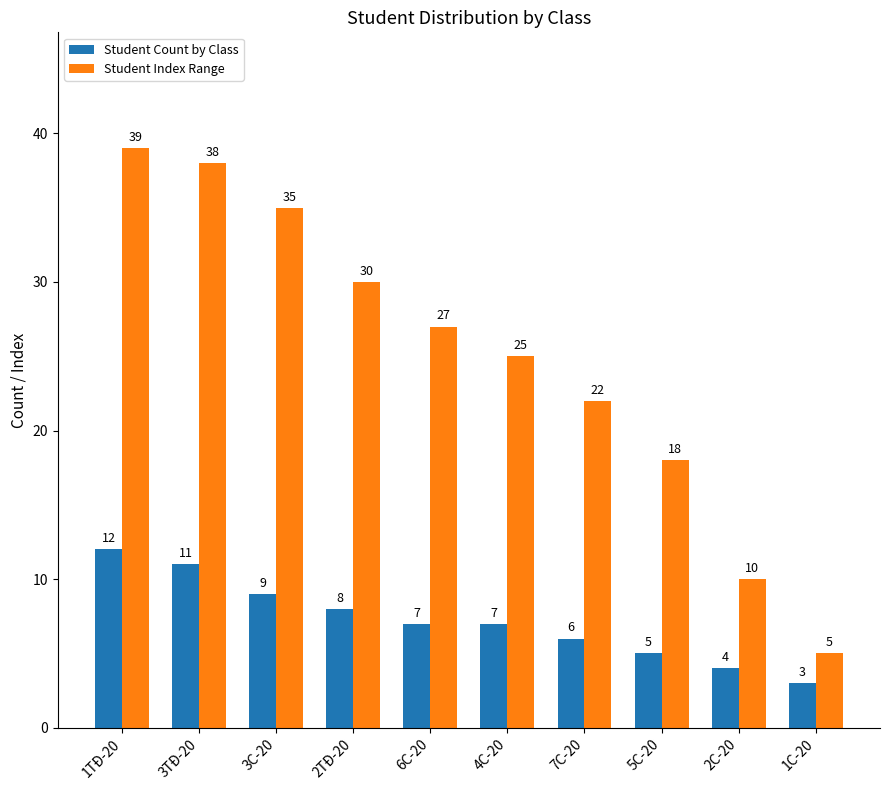

The value of Student Count by Class at 4C-20 is 9. True or false?

False